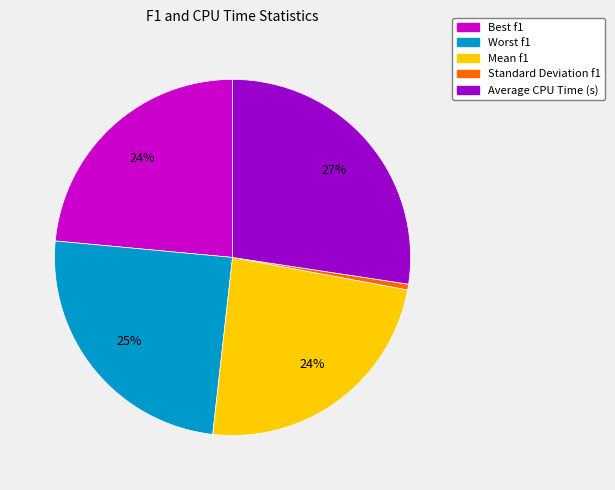

Which has a higher value, Standard Deviation f1 or Mean f1?

Mean f1